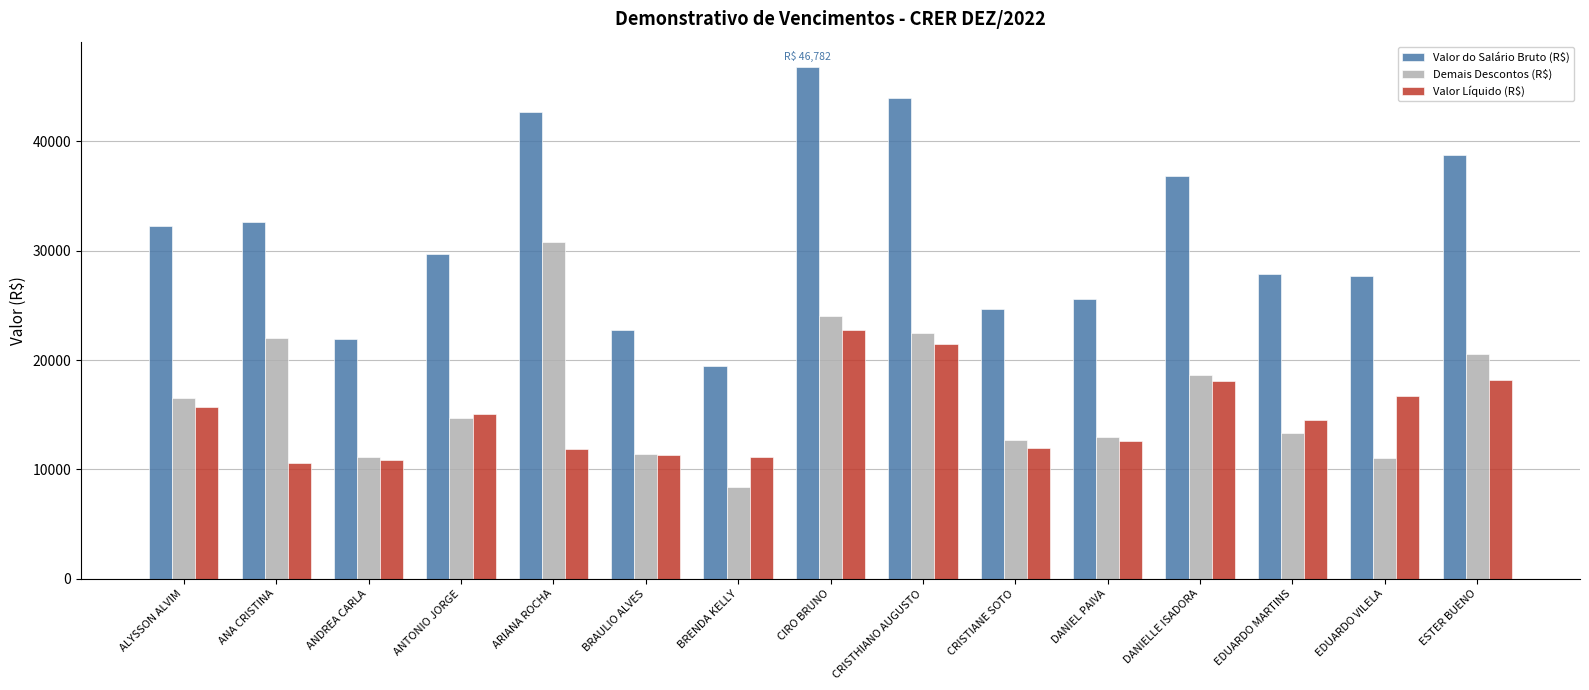

Which series has the largest total across all categories?

Valor do Salário Bruto (R$)